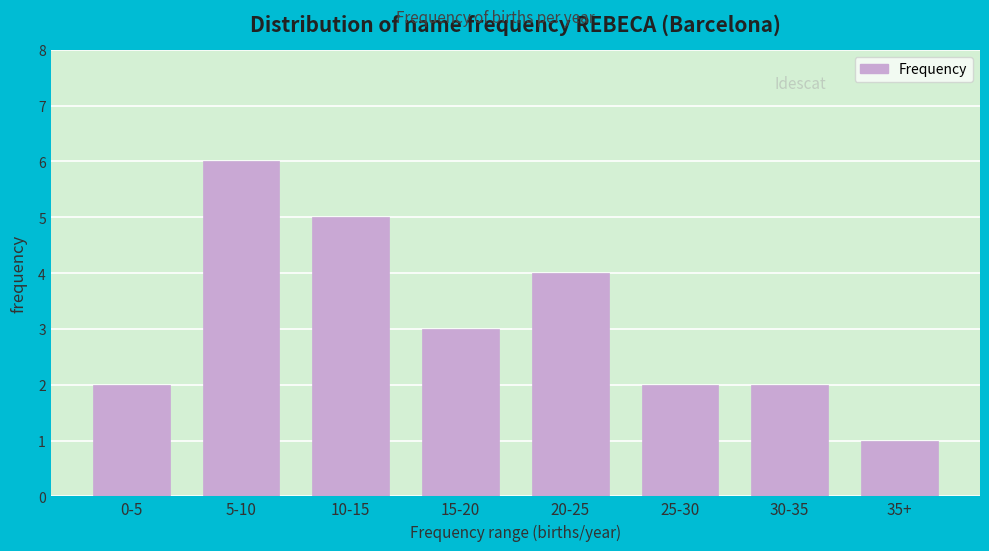

Reading right to left, transcribe all the data shown in this chart.

35+=1	30-35=2	25-30=2	20-25=4	15-20=3	10-15=5	5-10=6	0-5=2